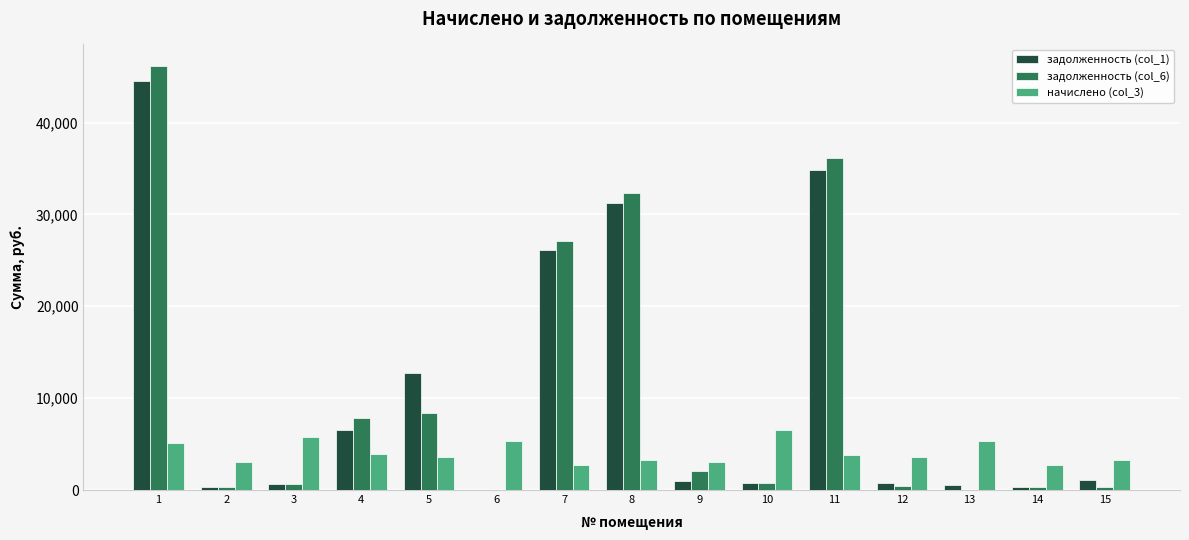

Does the chart contain stacked bars?

No